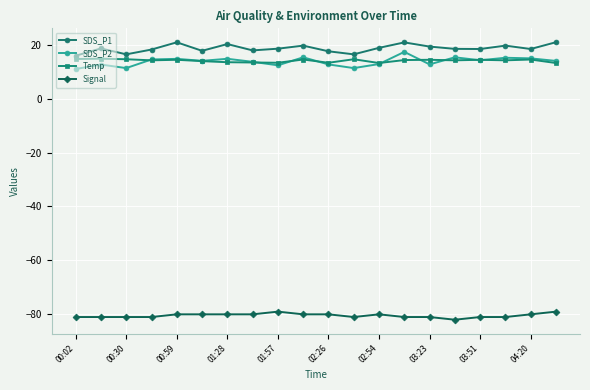

How many lines are shown in the chart?

4